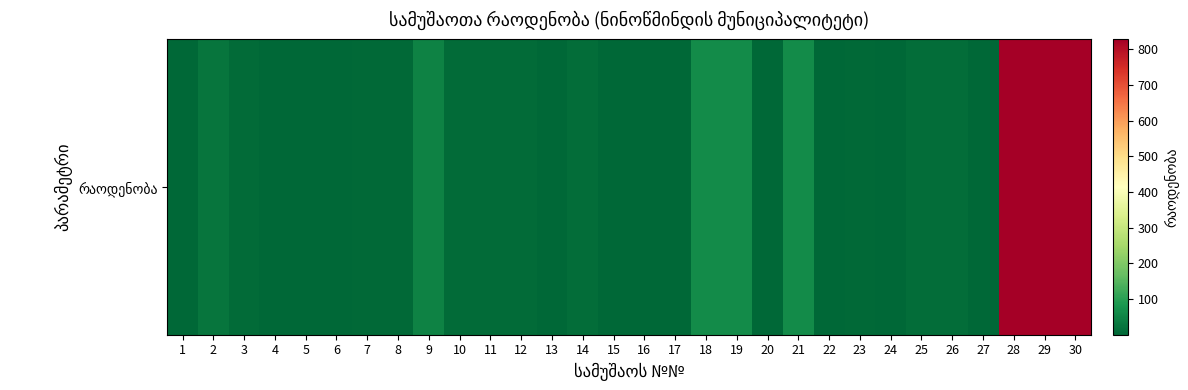

Approximately how many times larger is the value at 23 compared to 21?

0.1